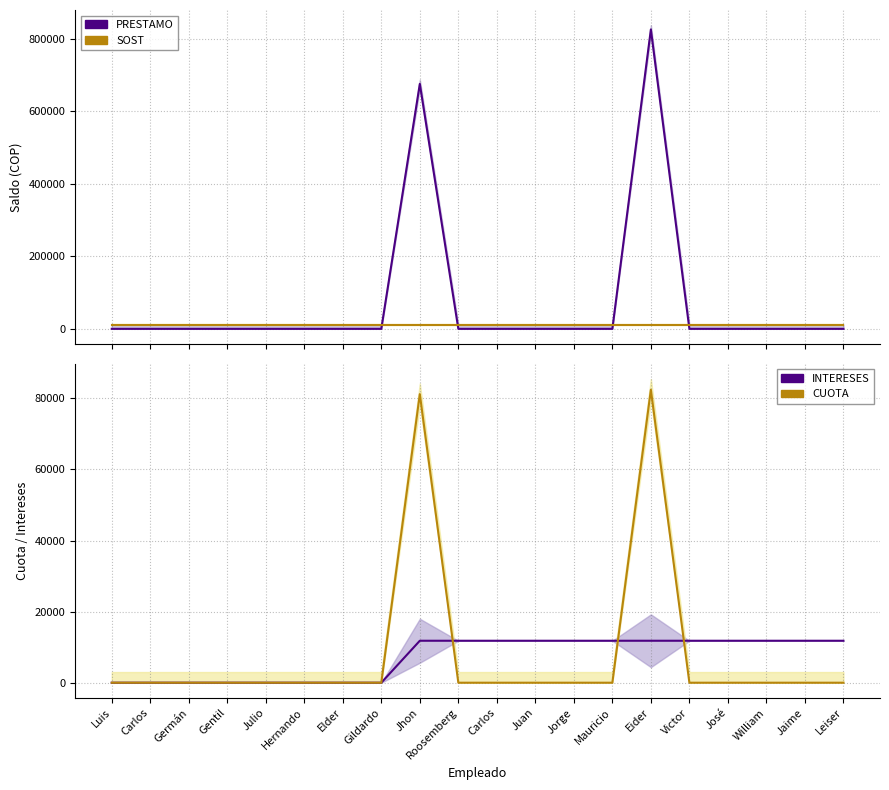

At which category is the sum across all series the highest?

Eider